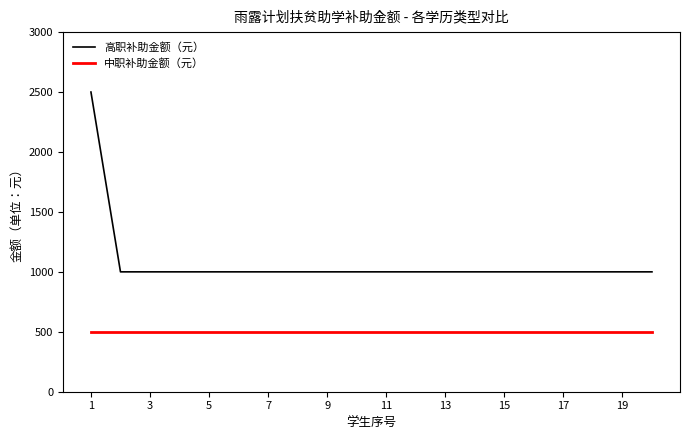

True or false: 高职补助金额（元） and 中职补助金额（元） cross at least once.

False